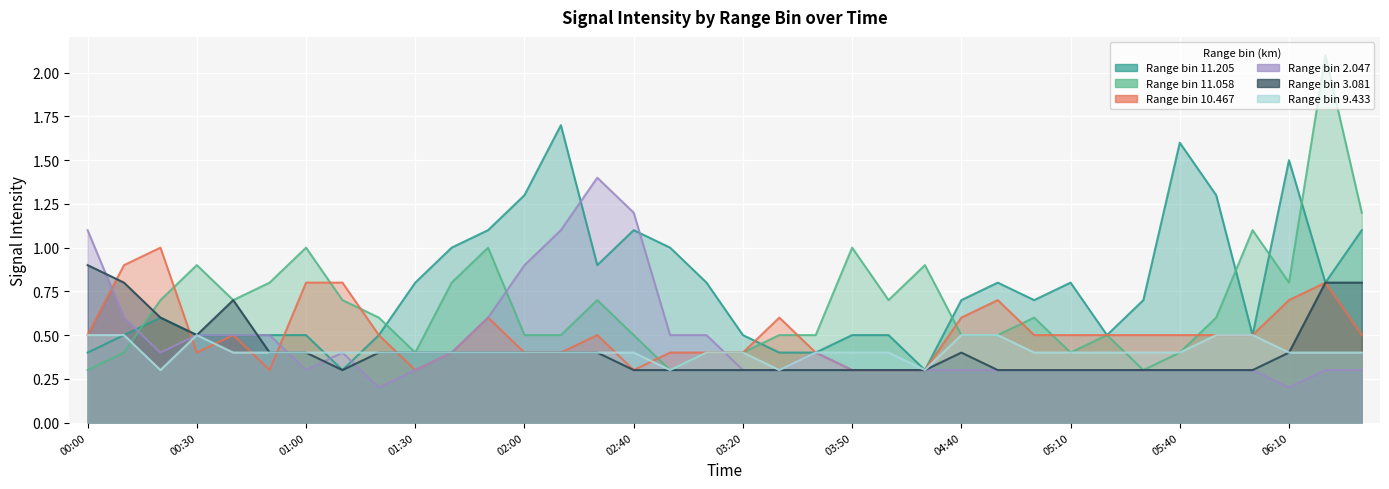

What is the minimum value for 10.467?

0.3